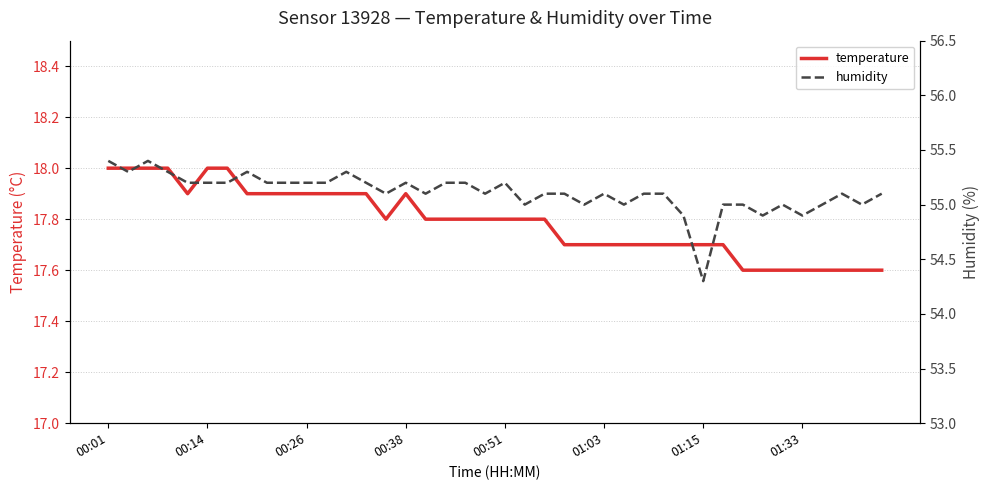

Rank the series by their average value, from lowest to highest.

temperature, humidity